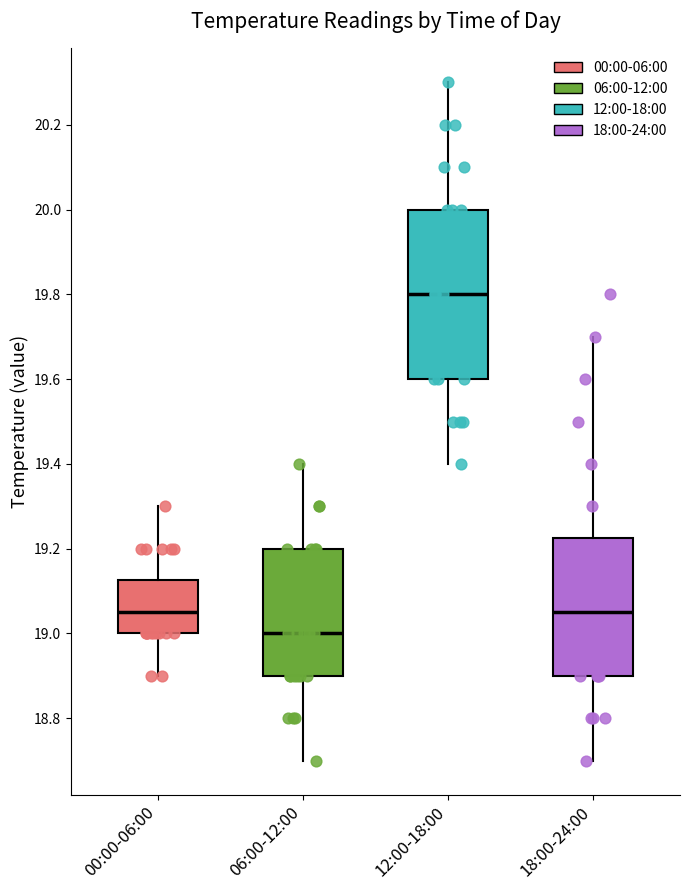

Reading left to right, transcribe this box plot: for each box, give where its median line is, the range the box spans, and where its two whiskers end, as read against the y-axis. The values are not printed on the chart, so give them approximately, as read against the axis.

00:00-06:00: median 19.06, box 19.00 to 19.12, whiskers 18.90 to 19.30
06:00-12:00: median 19.00, box 18.90 to 19.20, whiskers 18.70 to 19.40
12:00-18:00: median 19.80, box 19.60 to 20.00, whiskers 19.40 to 20.30
18:00-24:00: median 19.06, box 18.90 to 19.22, whiskers 18.70 to 19.70